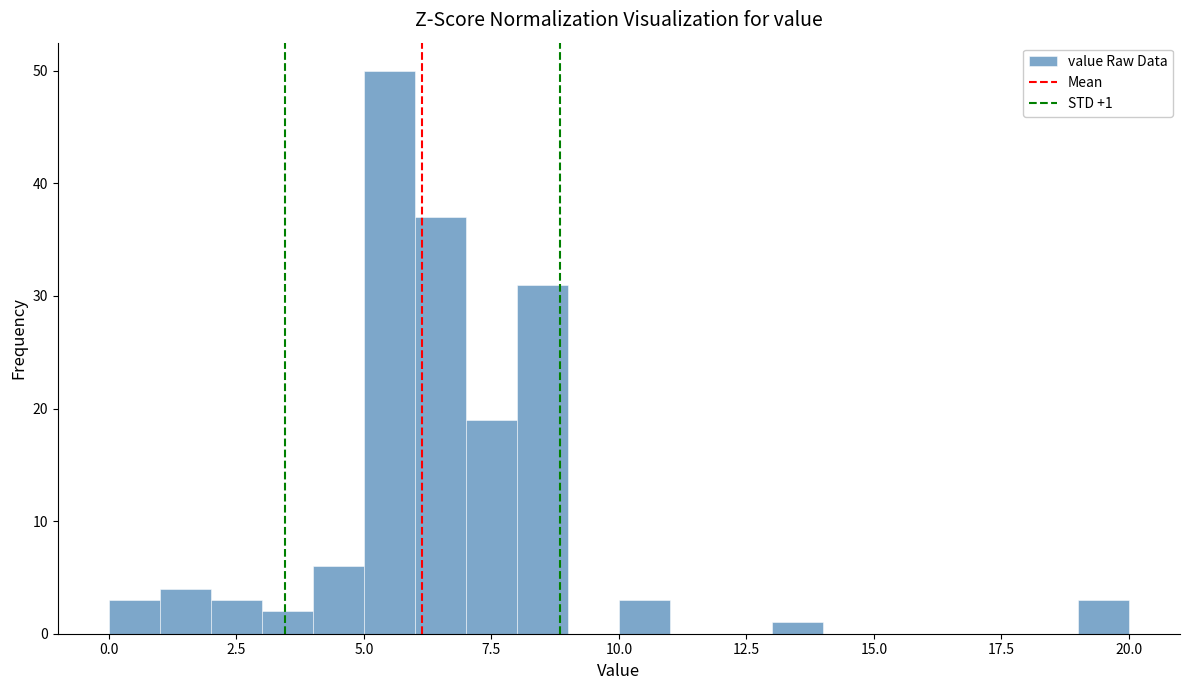

Read against the x-axis, roughly where is the centre of the tallest bar?

5.5